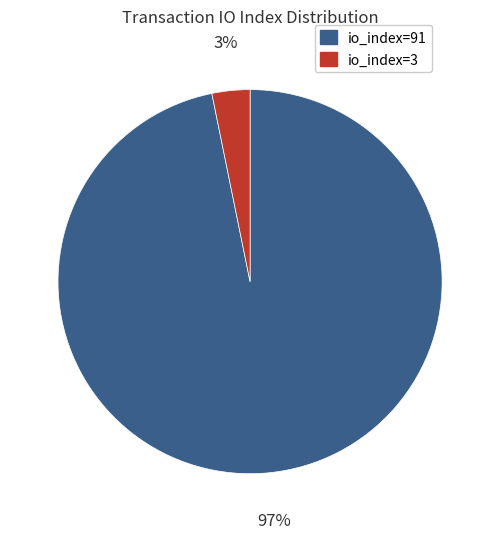

To the nearest percent, what is the average slice percentage?

50%